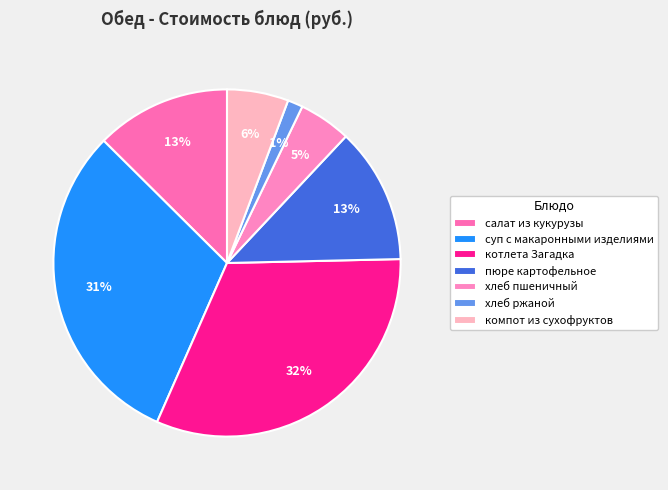

What is the ratio of the value at компот из сухофруктов to the value at хлеб ржаной?

4.0